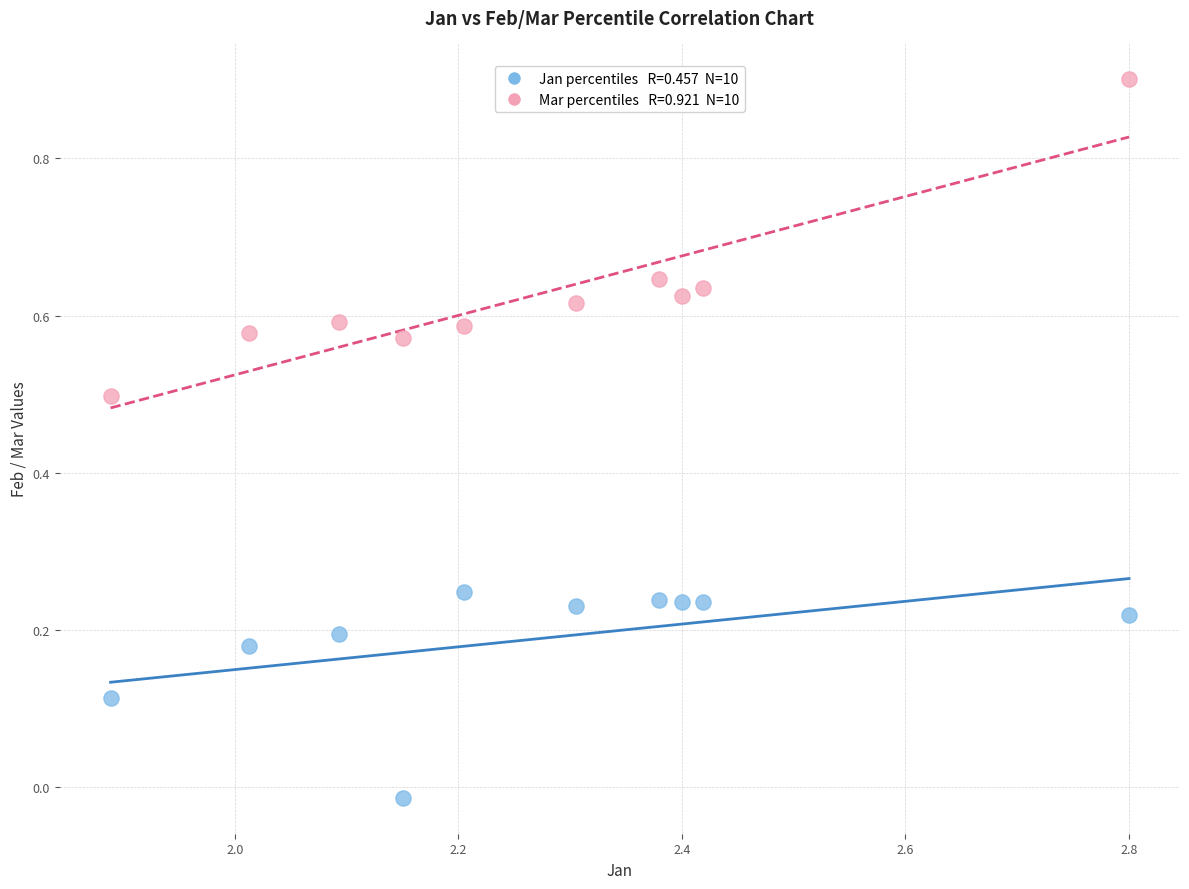

Across all data points, what is the range of X values (max minus min)?

0.9